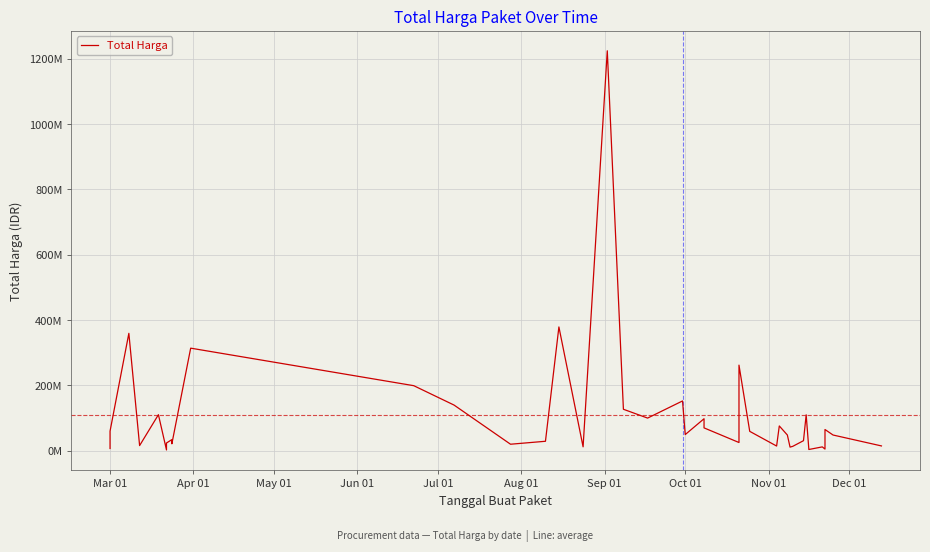

How many distinct data groups are displayed?

1